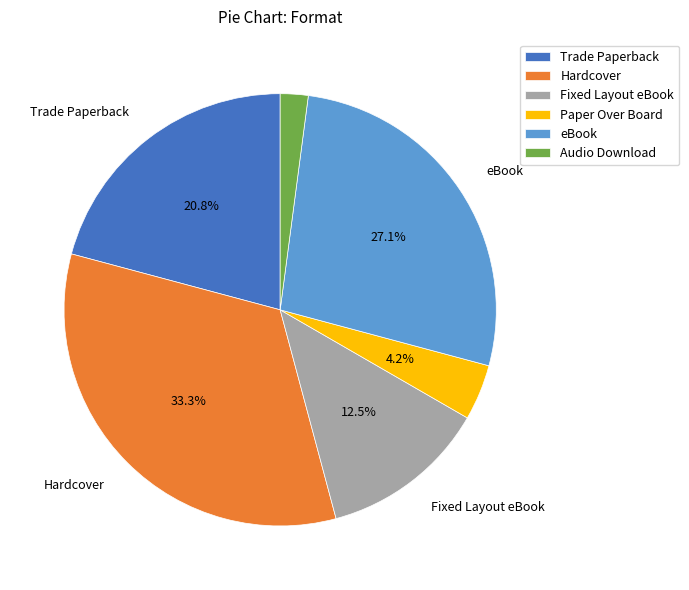

Rank the categories by value from lowest to highest.

Audio Download, Paper Over Board, Fixed Layout eBook, Trade Paperback, eBook, Hardcover